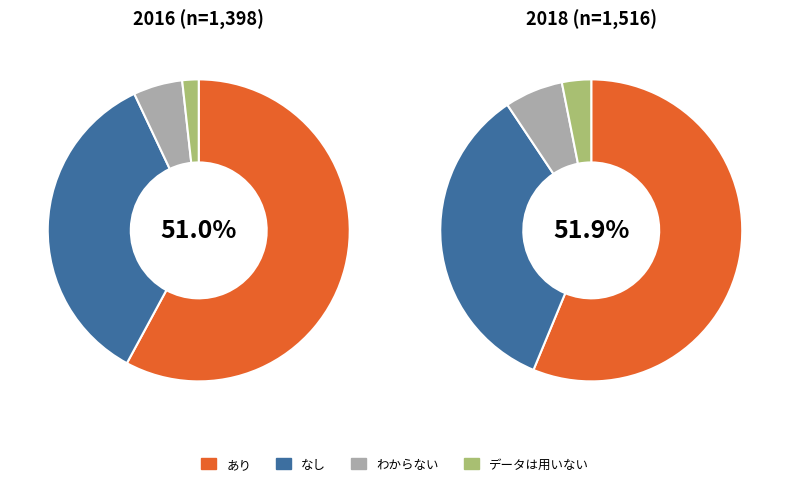

How many segments does this pie chart have?

4